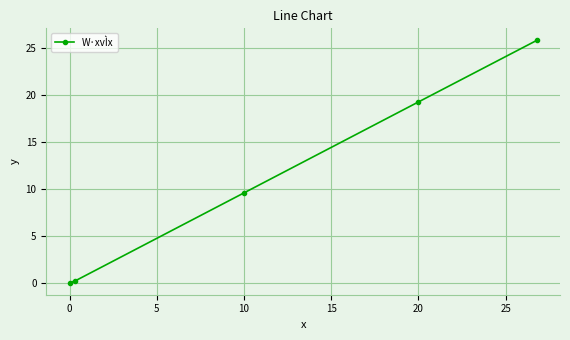

What is the maximum value shown in the chart?

25.9